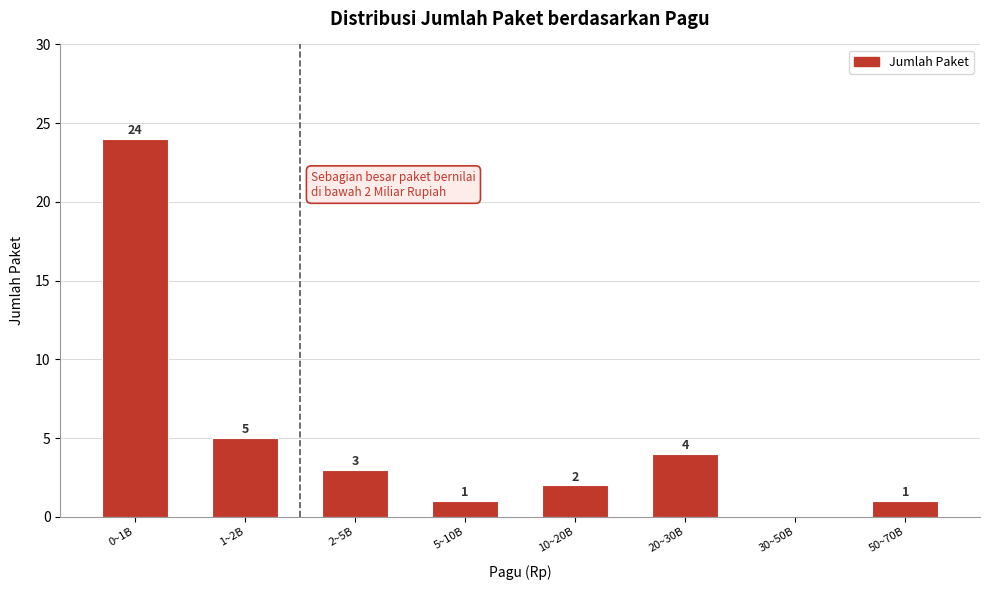

Reading right to left, what are all the values shown in this chart?

50~70B=1	30~50B=0	20~30B=4	10~20B=2	5~10B=1	2~5B=3	1~2B=5	0~1B=24